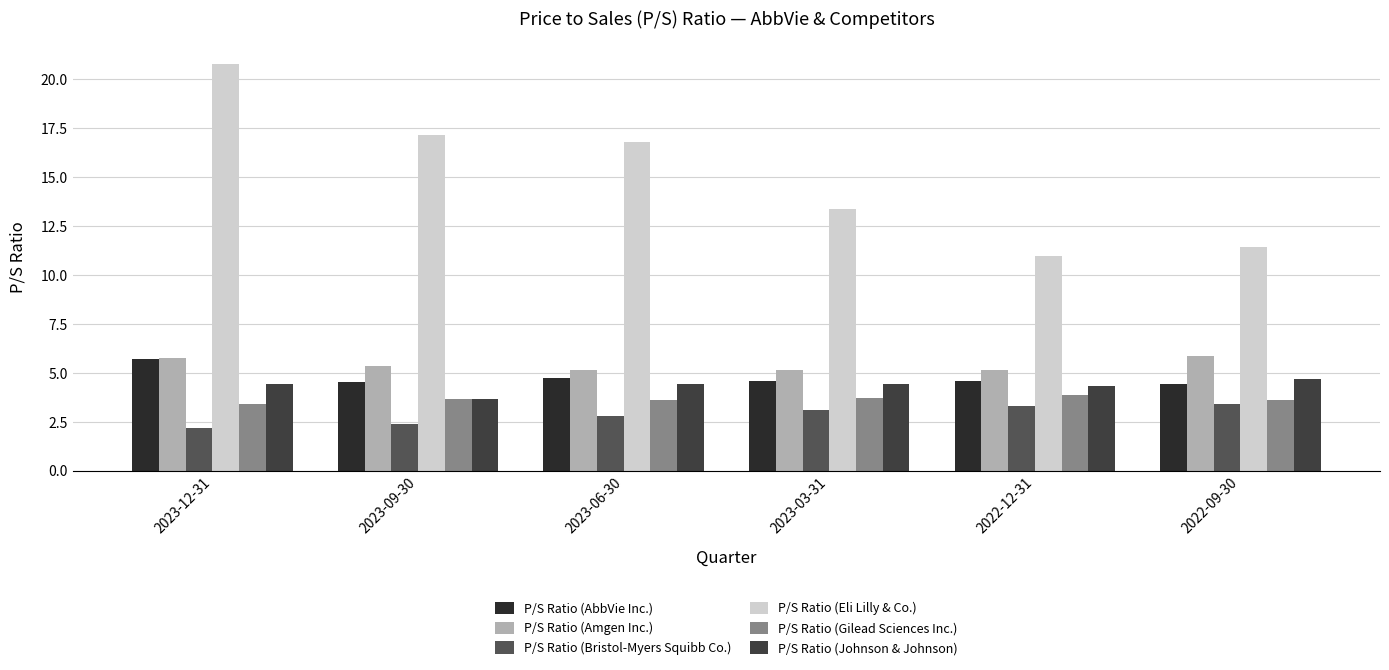

Between 2023-06-30 and 2023-09-30, which is larger?

2023-06-30